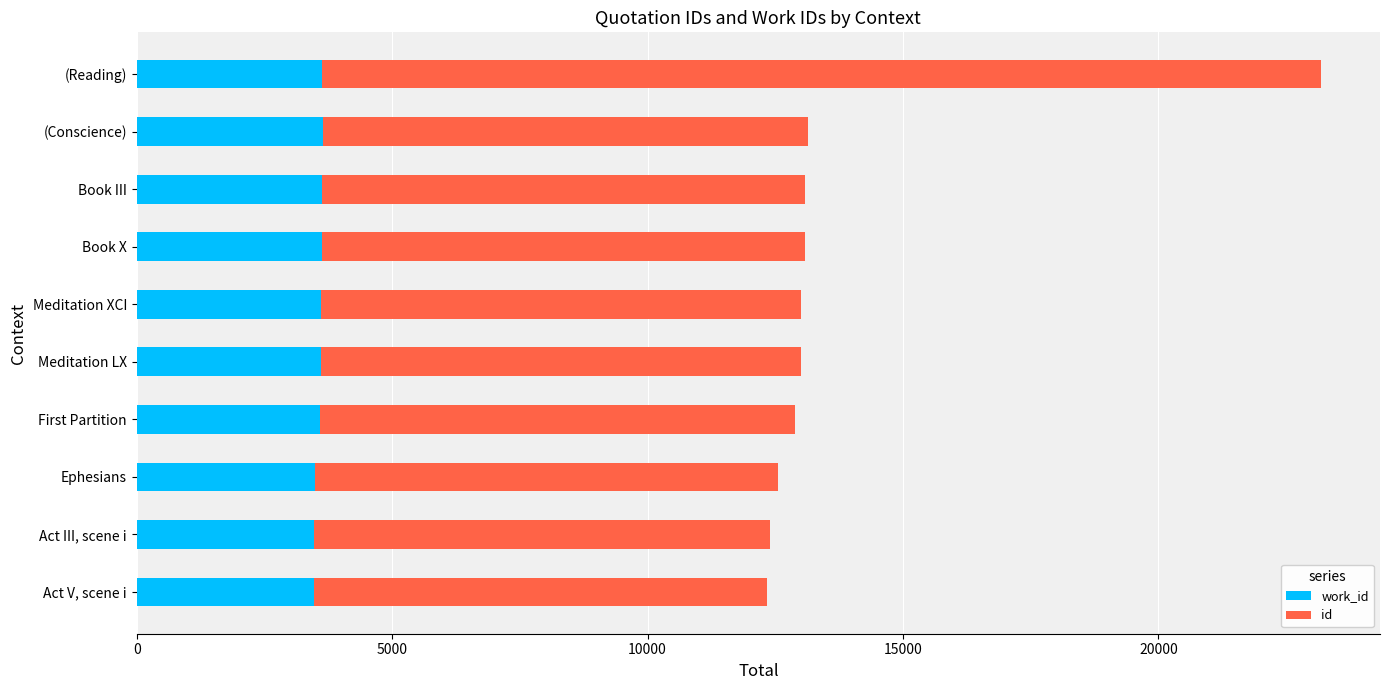

What is the total value across all series at (Reading)?

23179